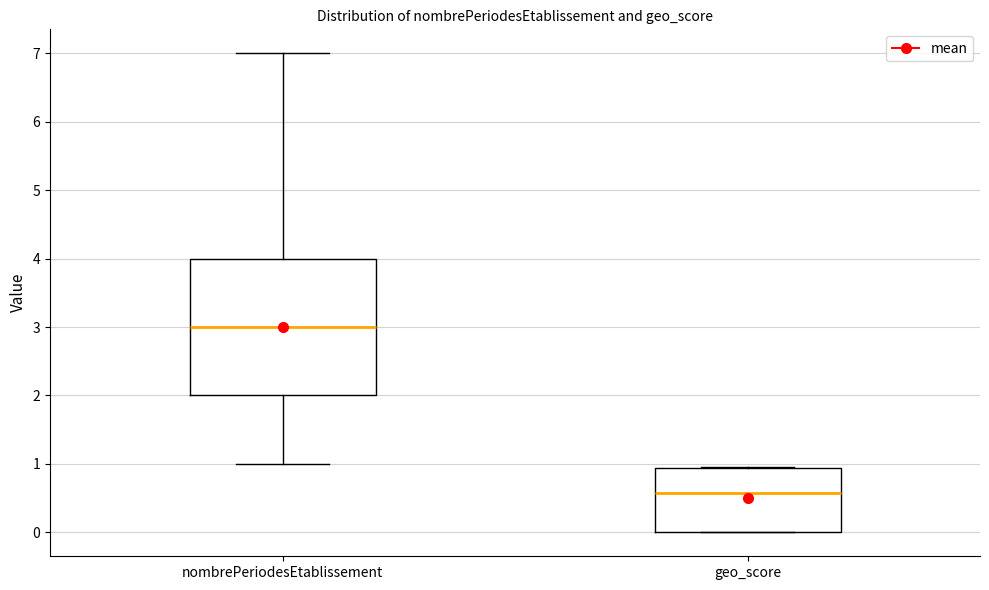

Reading left to right, read every box against the y-axis: the position of its median line, the range the box covers, and the ends of its whiskers. The values are not printed on the chart, so give them approximately, as read against the axis.

nombrePeriodesEtablissement: median 3.0, box 2.0 to 4.0, whiskers 1.0 to 7.0
geo_score: median 0.6, box 0.0 to 0.9, whiskers 0.0 to 1.0